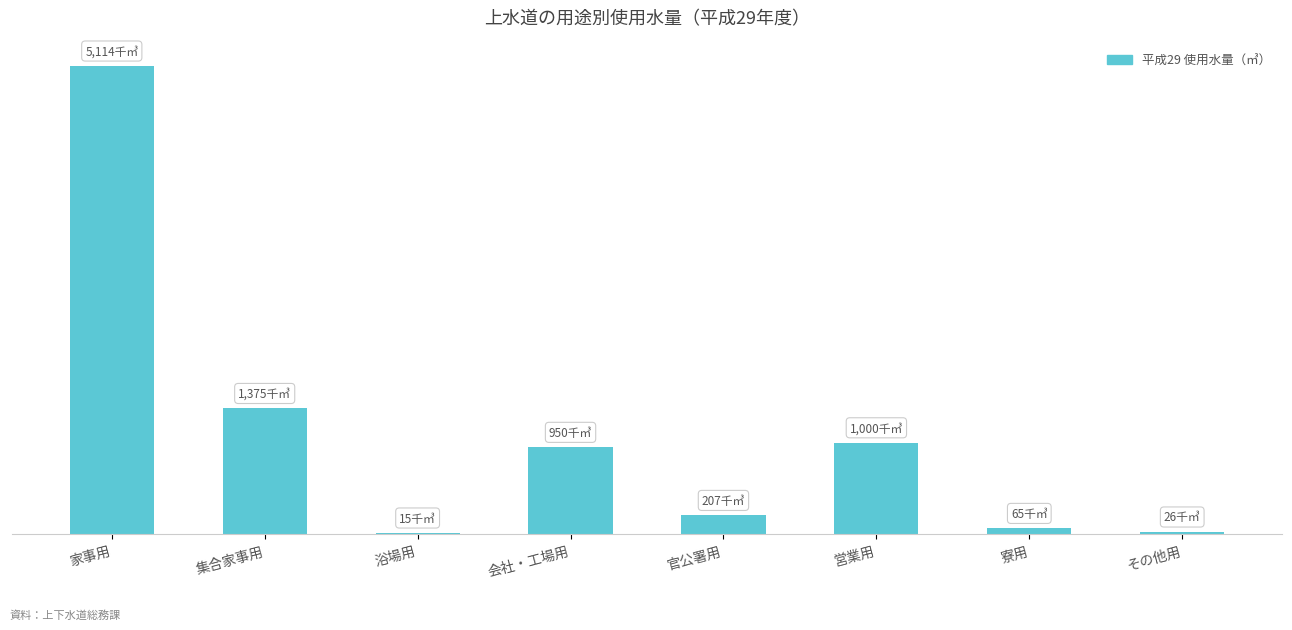

Are the bars horizontal?

No